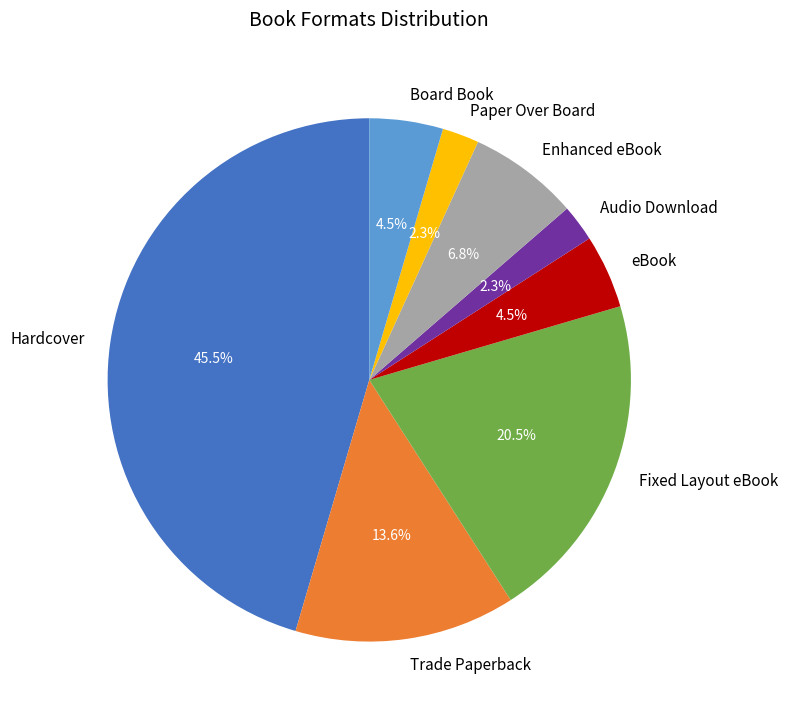

To the nearest percent, what is the average slice percentage?

12%